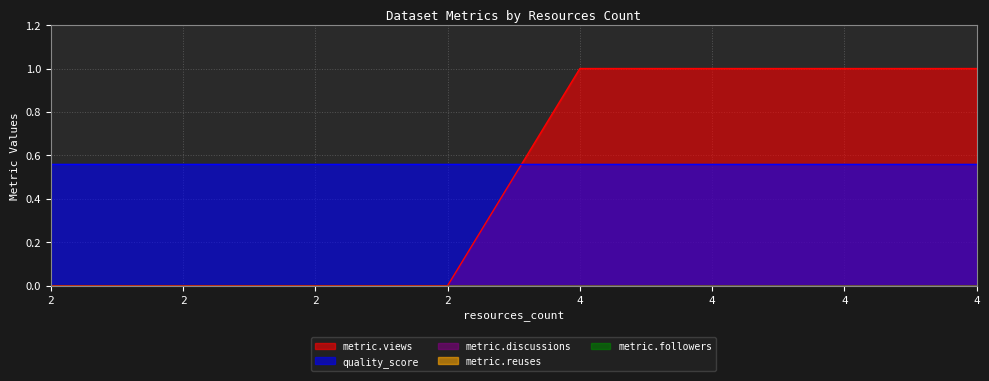

At which category does the chart reach its minimum across all series?

2